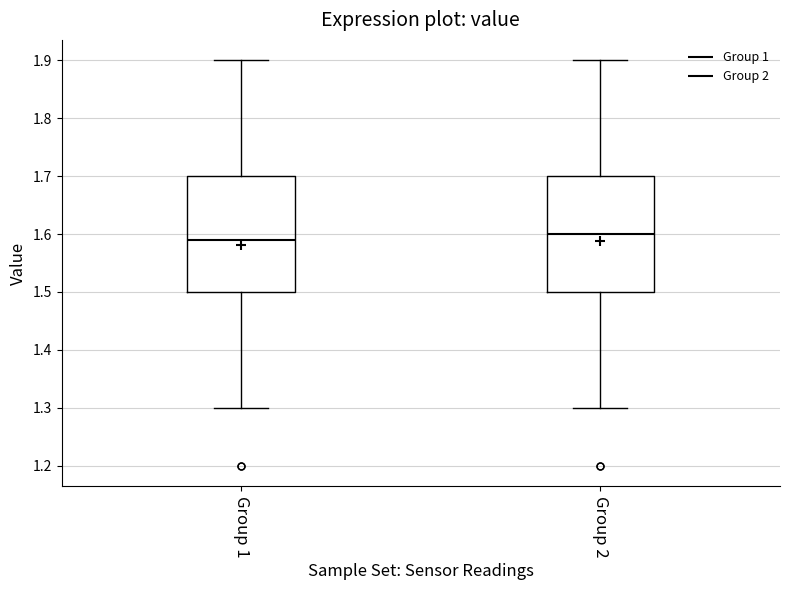

Which box's median line is the lowest?

Group 1